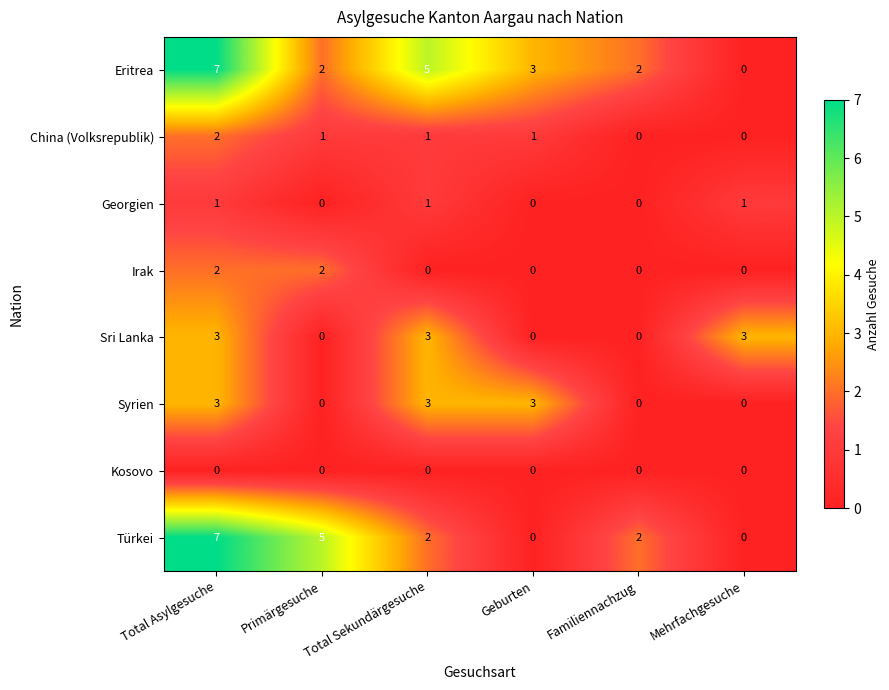

What is the total value across all series at Mehrfachgesuche?

4